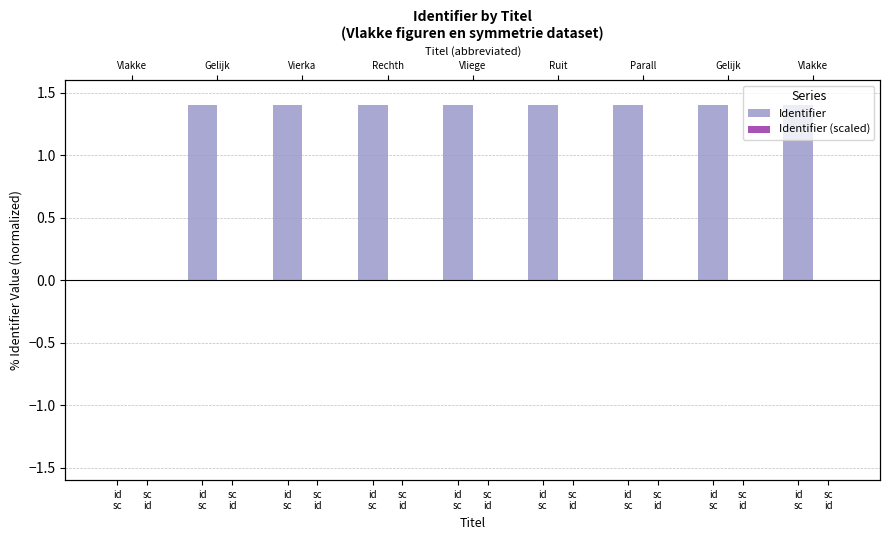

Rank the series by their average value, from lowest to highest.

Identifier (scaled), Identifier